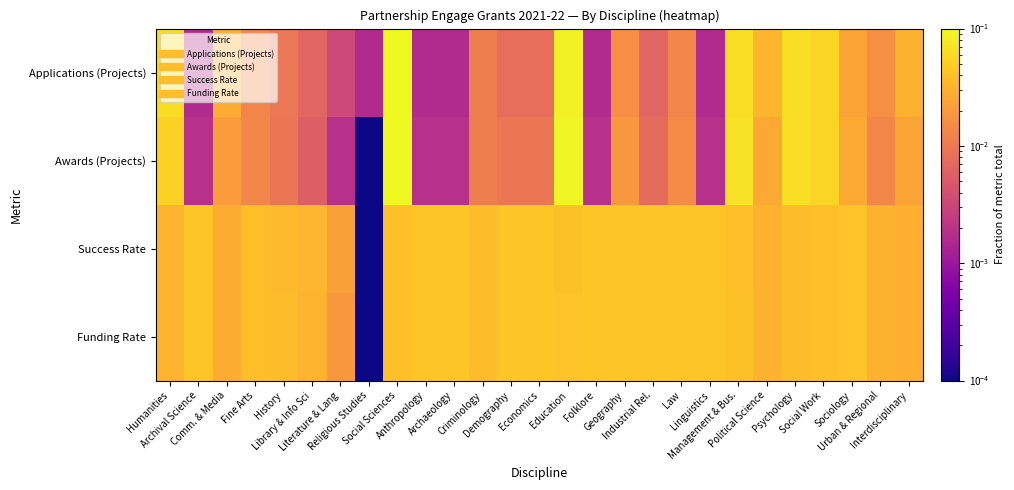

How many data points does each series have?

27